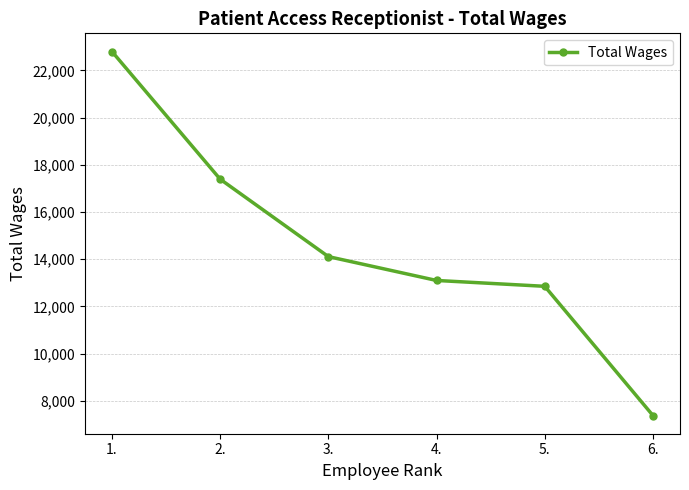

Read the value at 6..

7373